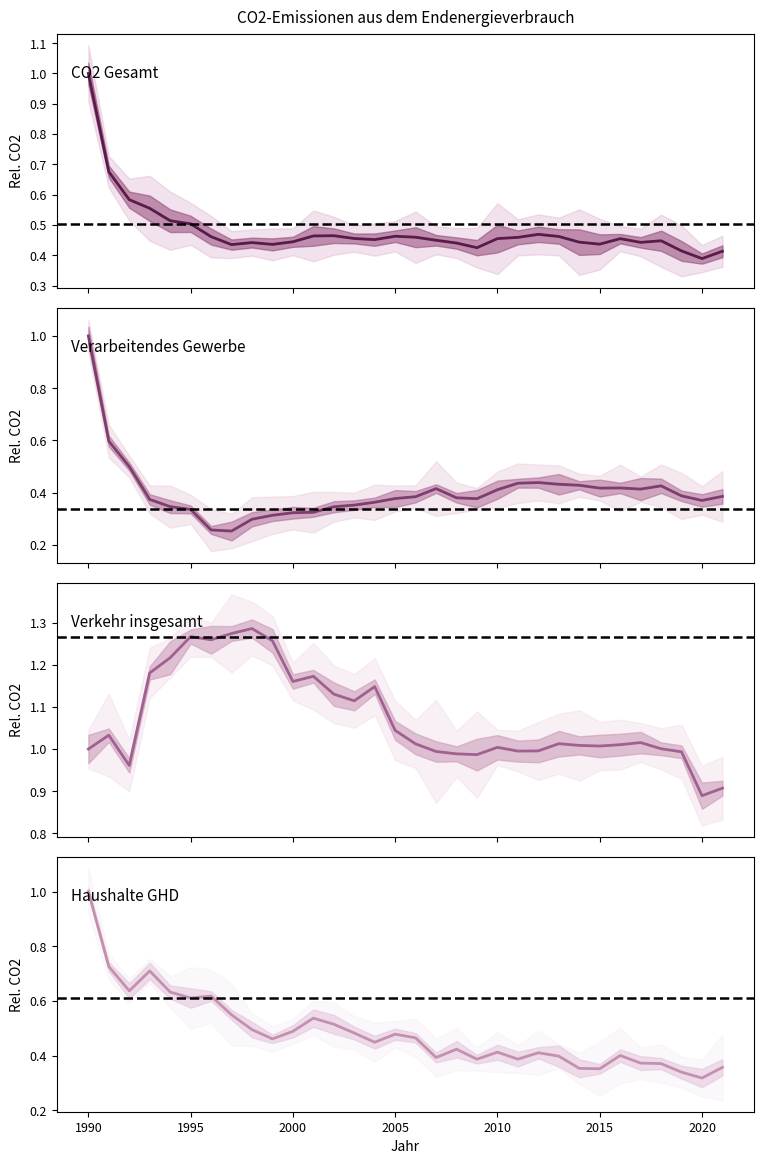

At 22, list the series in order from smallest to largest.

Haushalte GHD, Verarbeitendes Gewerbe, CO2 Gesamt, Verkehr insgesamt